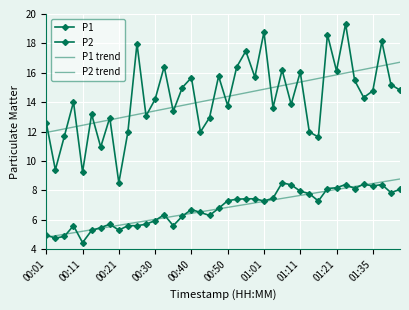

What are all the series names shown in the legend?

P1, P2, P1 trend, P2 trend